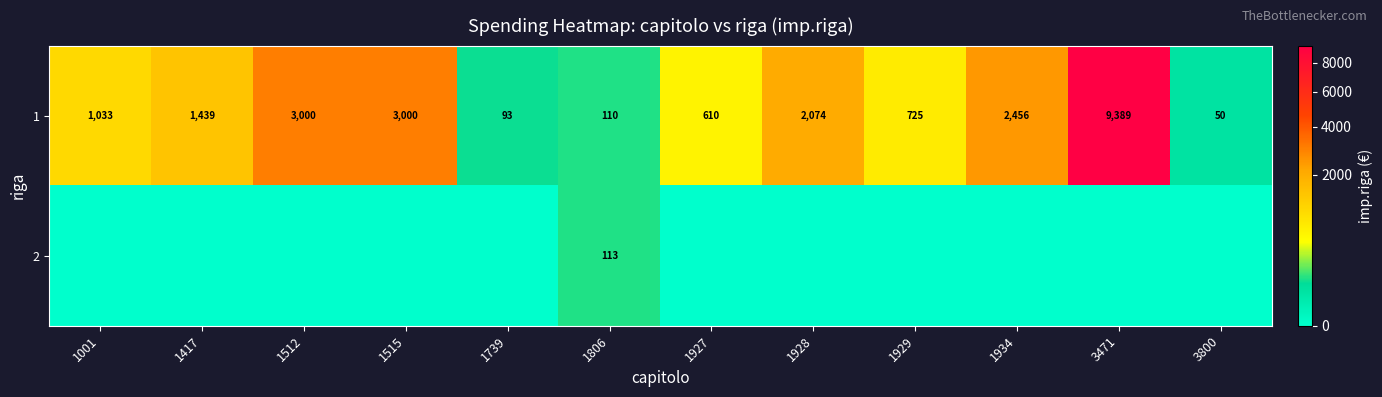

Is it true that 1 equals 3000 at 1515?

True